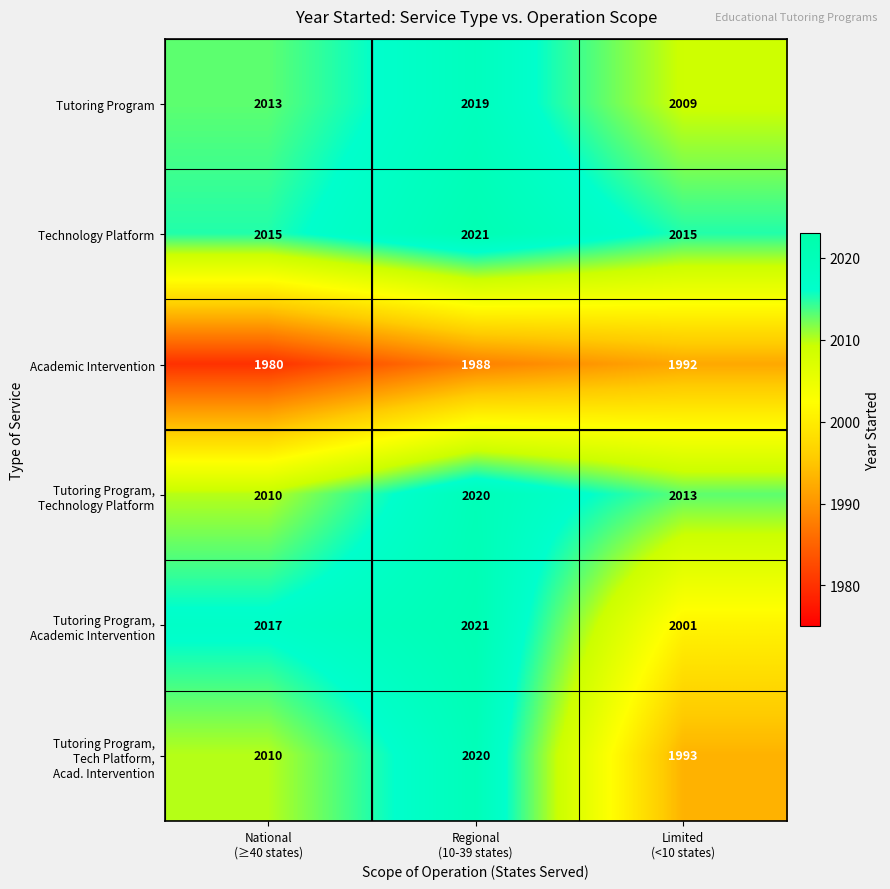

What is the average value of the Technology Platform series?

2017